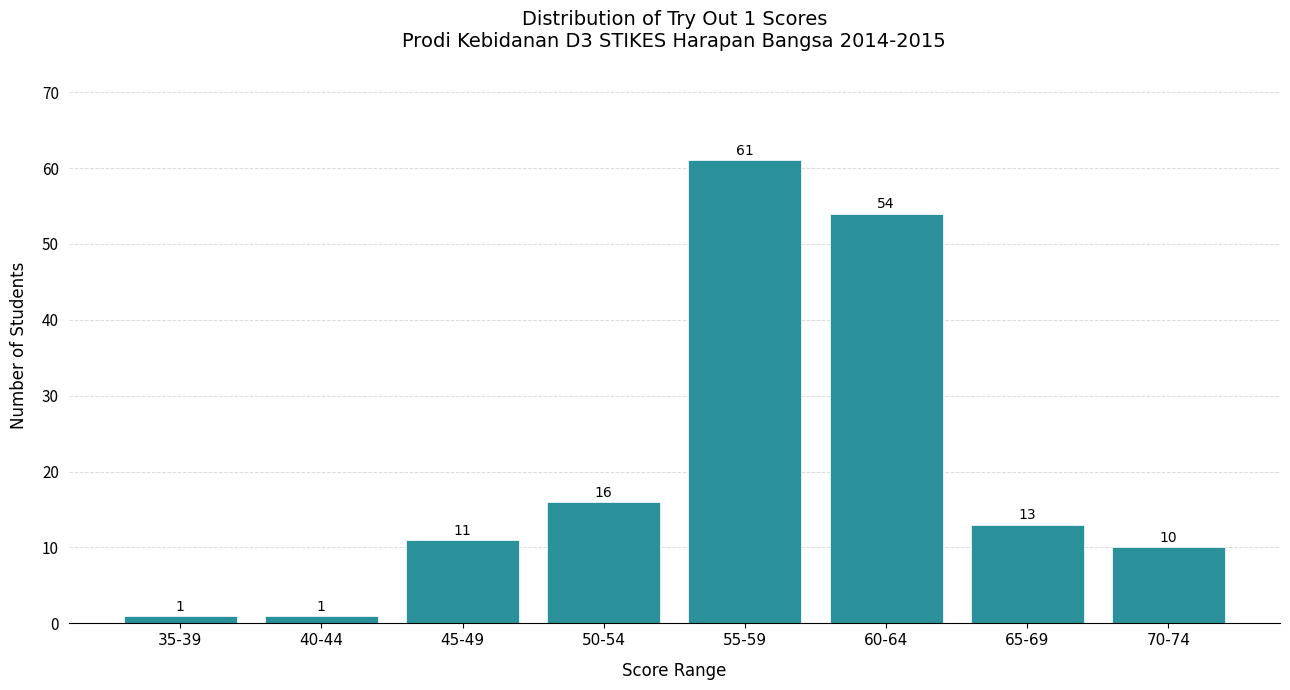

Reading left to right, extract all data points from this chart.

35-39=1	40-44=1	45-49=11	50-54=16	55-59=61	60-64=54	65-69=13	70-74=10